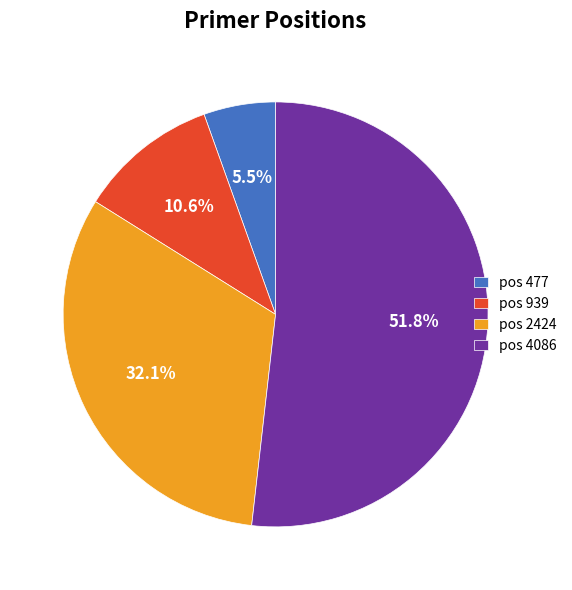

What portion of the pie excludes pos 477?

94.5%